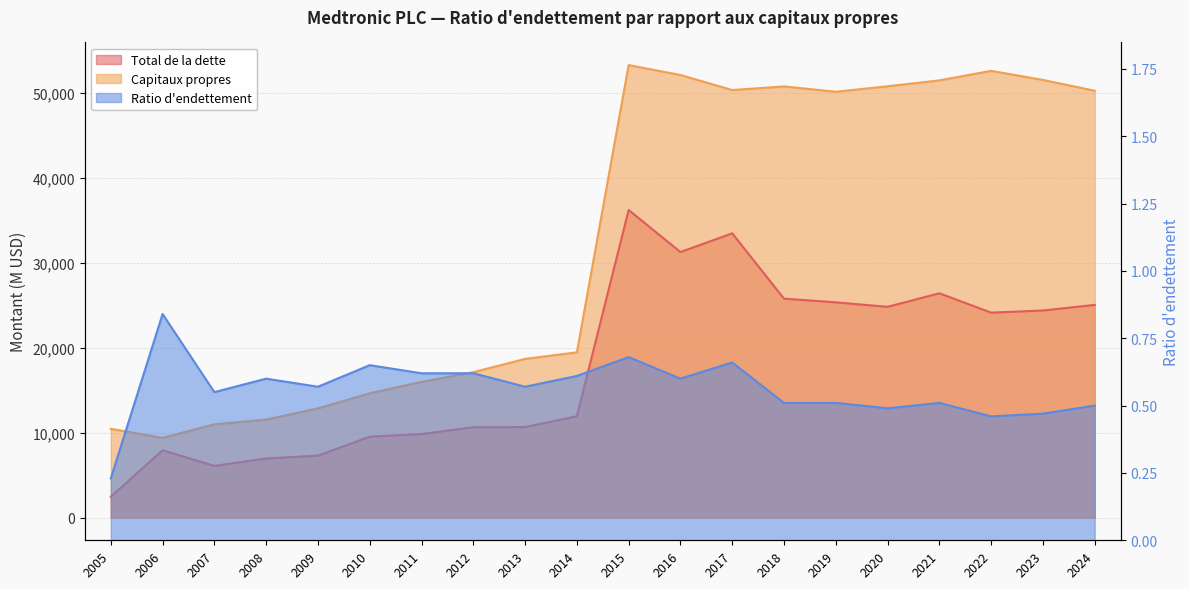

What is the total value across all series at 2009?

20145.6